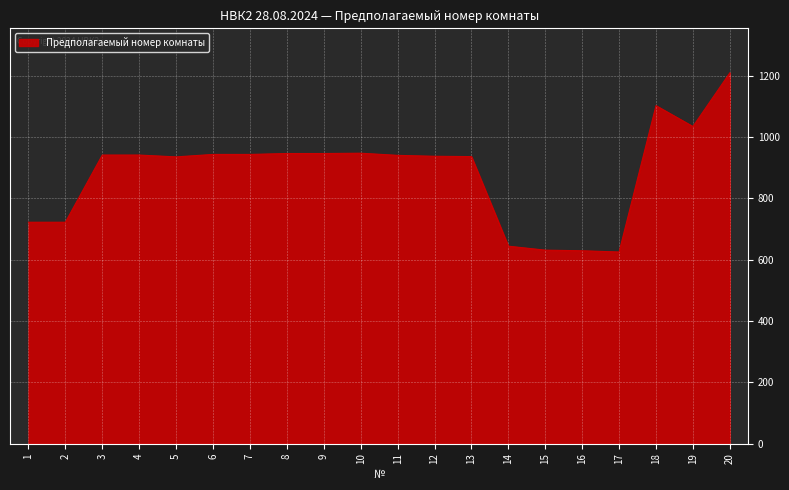

Read the value at 18, to the nearest 50.

1100